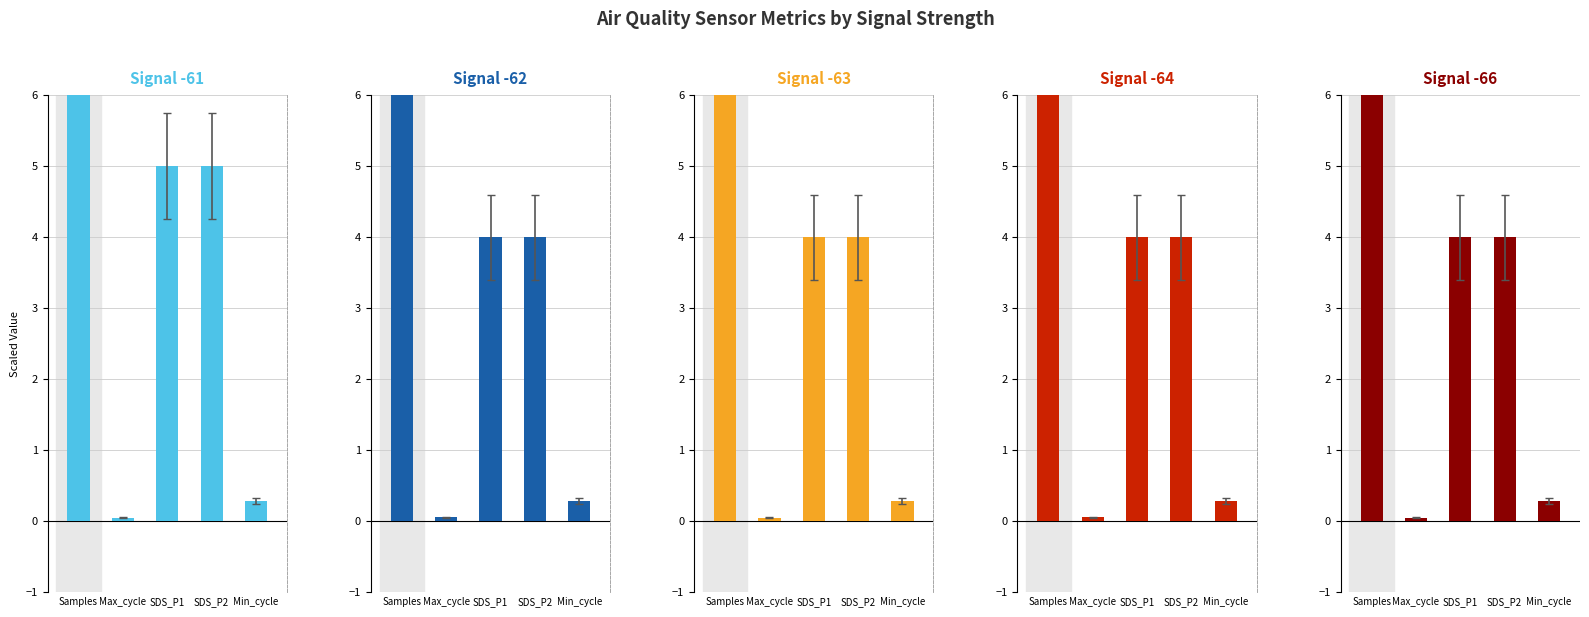

Does the chart contain any negative values?

No